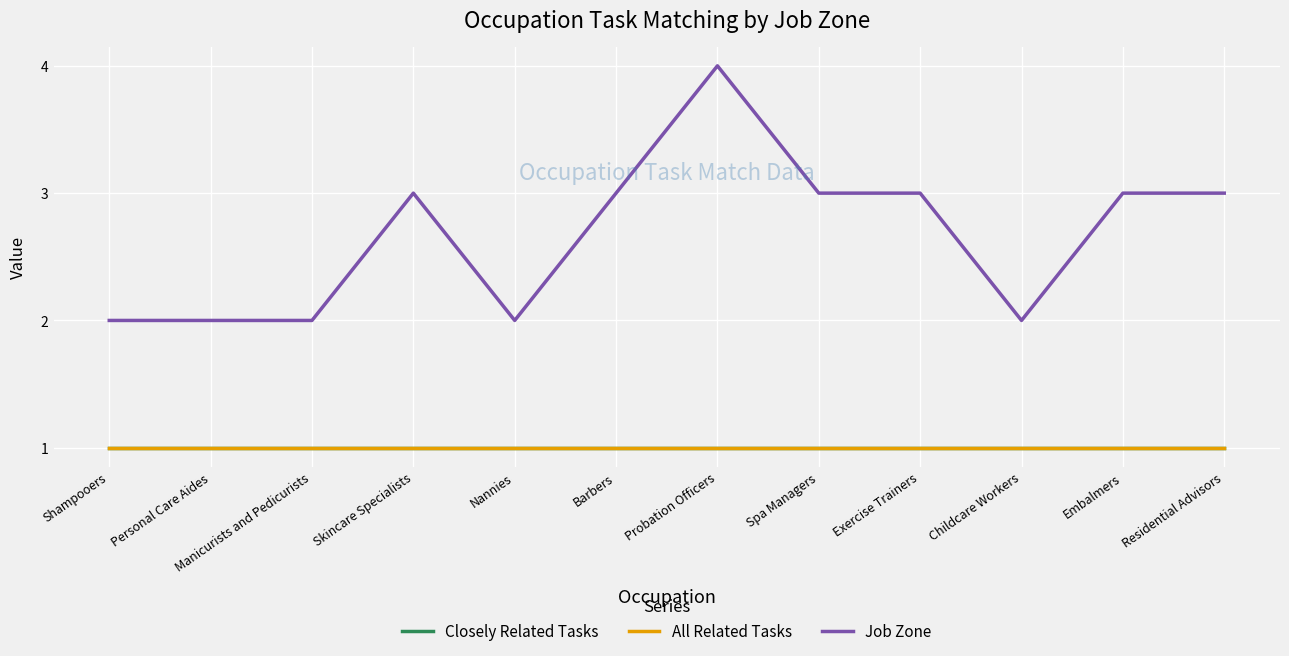

How many lines are shown in the chart?

3